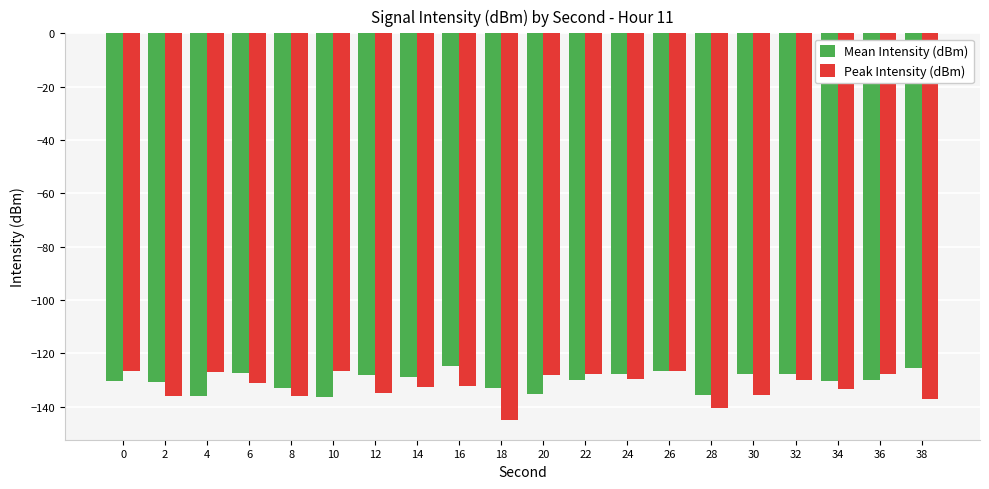

What is the sum of all Peak Intensity (dBm) values?

-2645.1